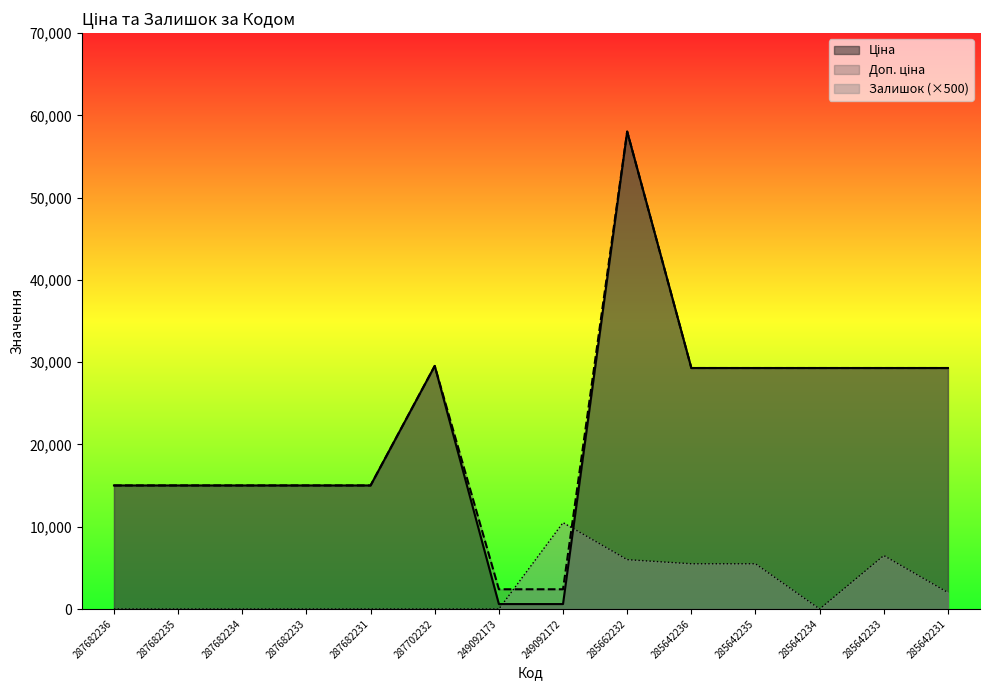

True or false: Ціна and Доп. ціна intersect in this chart.

False